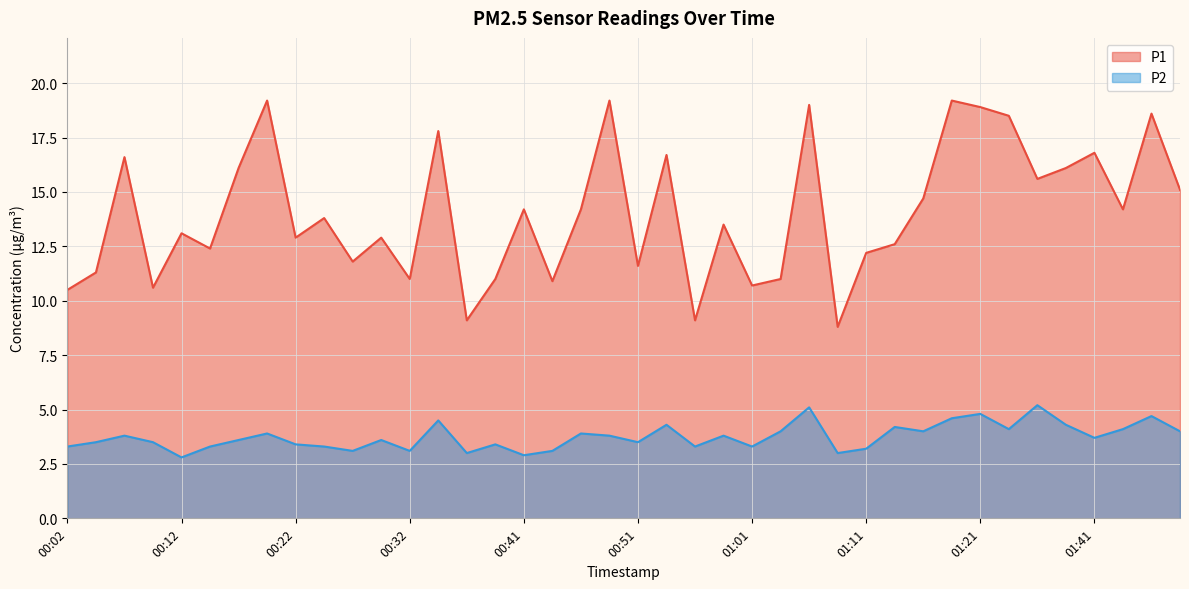

What is the minimum value shown in the chart?

2.8